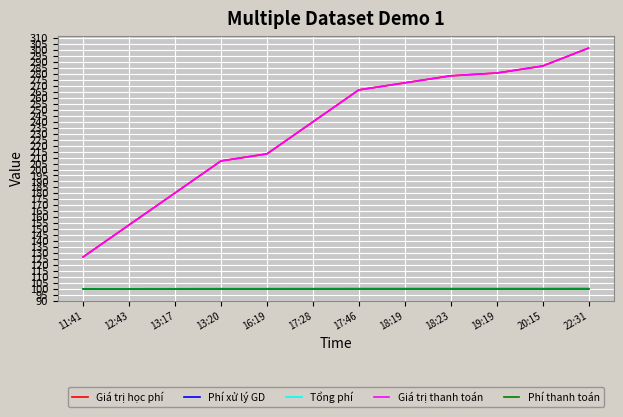

True or false: Phí xử lý GD and Giá trị học phí cross at least once.

False